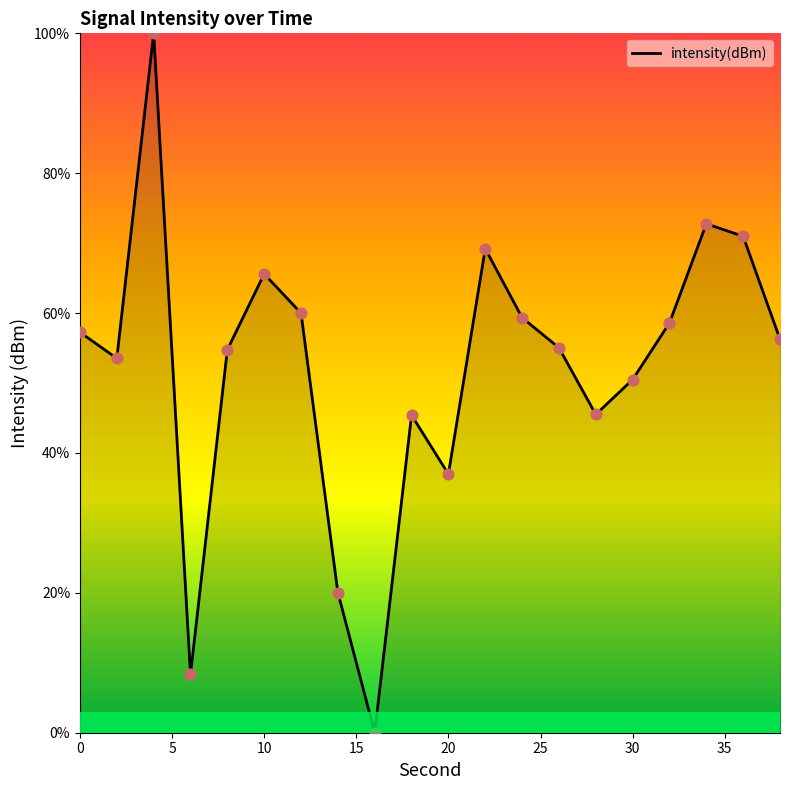

What is the maximum value shown in the chart?

100.0